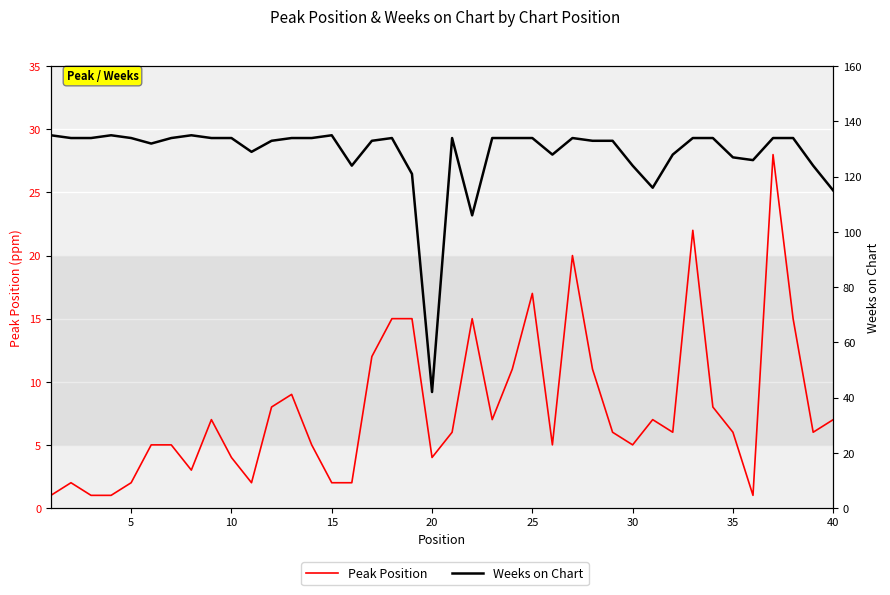

Which series has the largest total across all categories?

Weeks on Chart